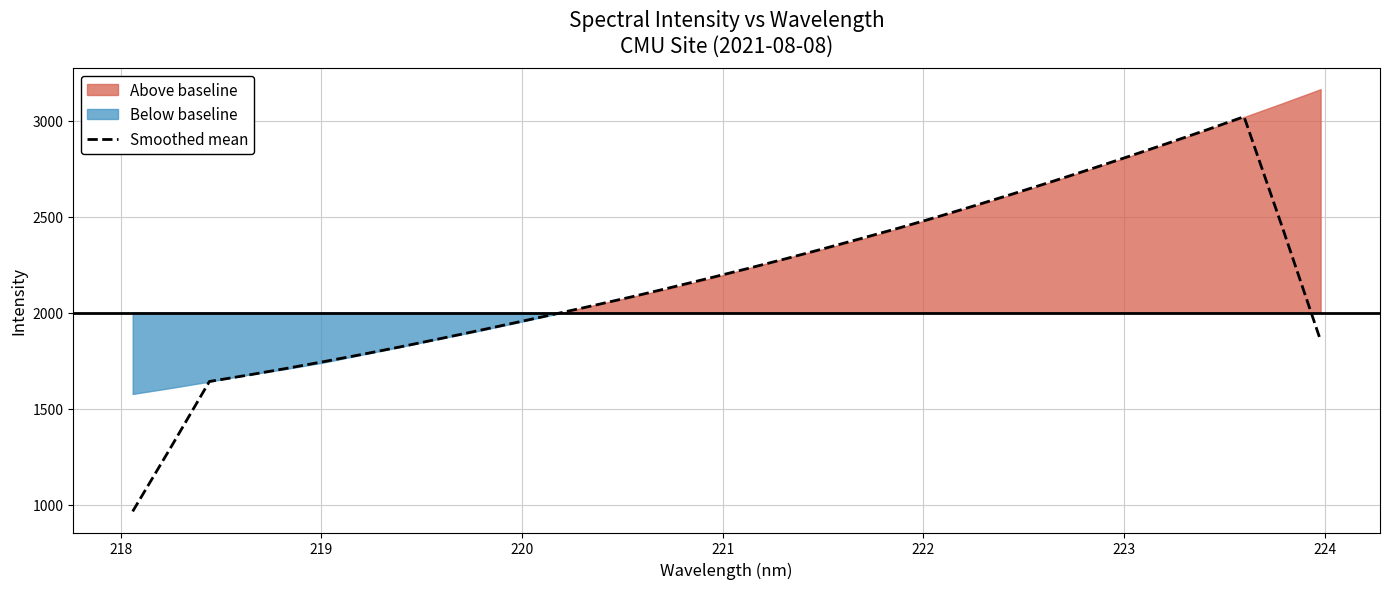

What is the label of the 25th point from the right?

224